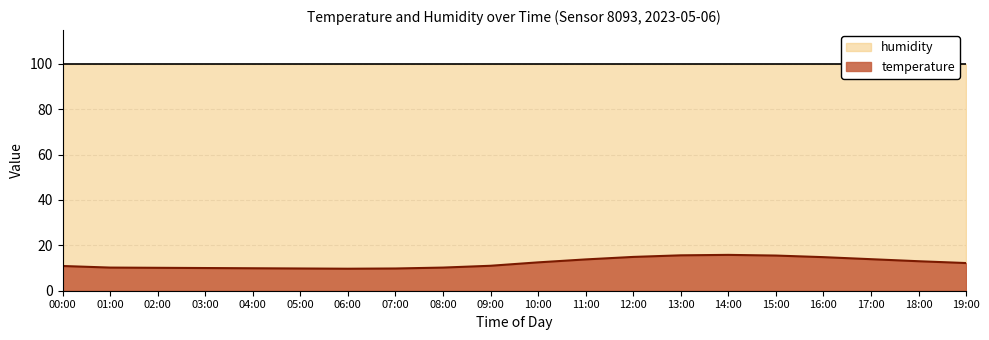

The chart shows a value of 6.6 at 06:00. True or false?

False